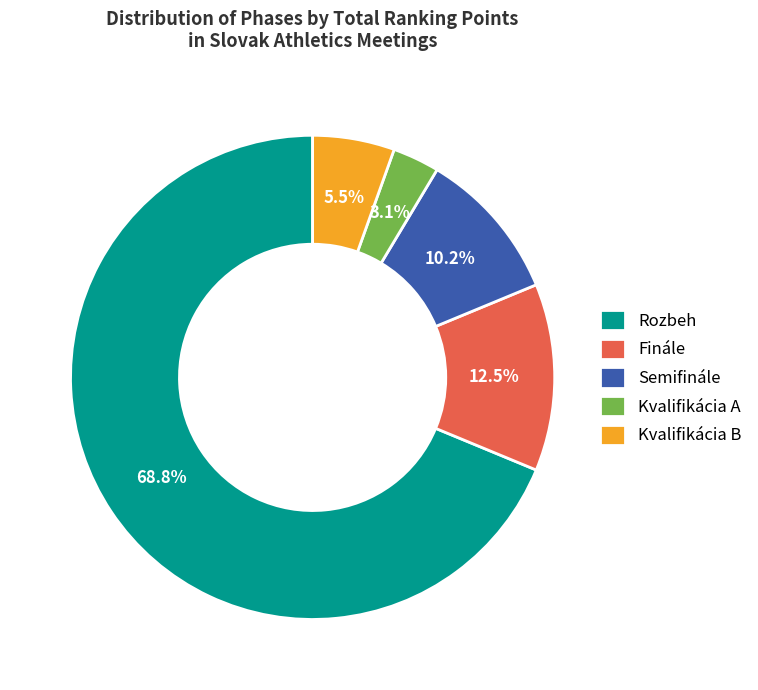

The Finále slice represents 33% of the pie. True or false?

False